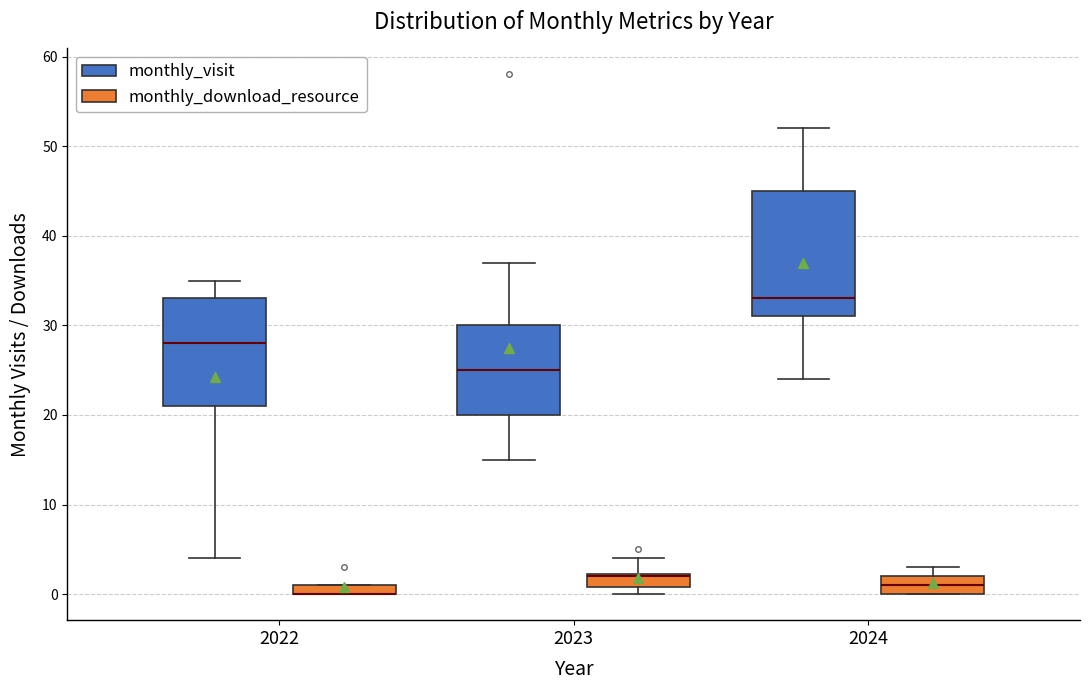

Where is the lower edge of the box for 2024 (monthly_download_resource) on the y-axis? The values are not printed on the chart, so give them approximately, as read against the axis.

0